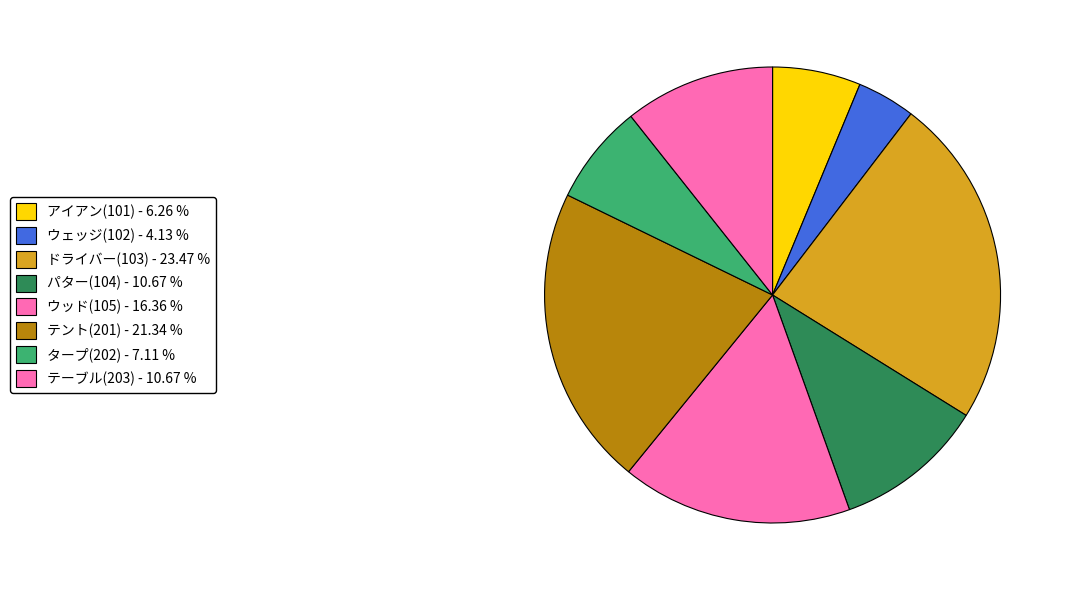

Count the number of slices in the pie.

8